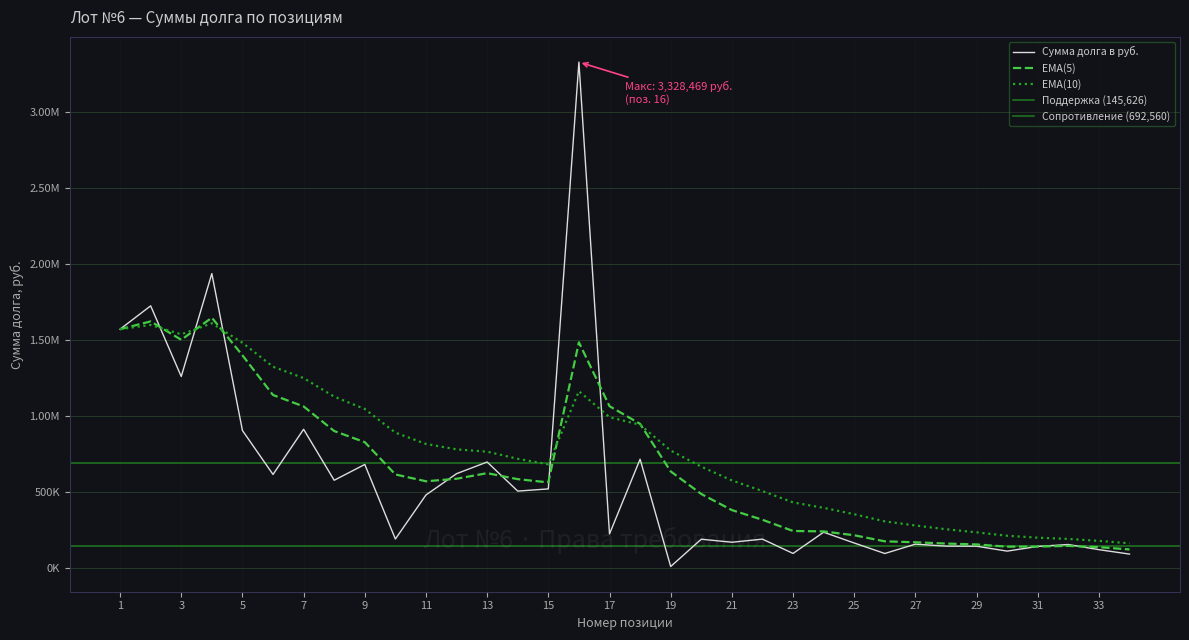

How many points are higher than both their immediate neighbors (excluding endpoints)?

12